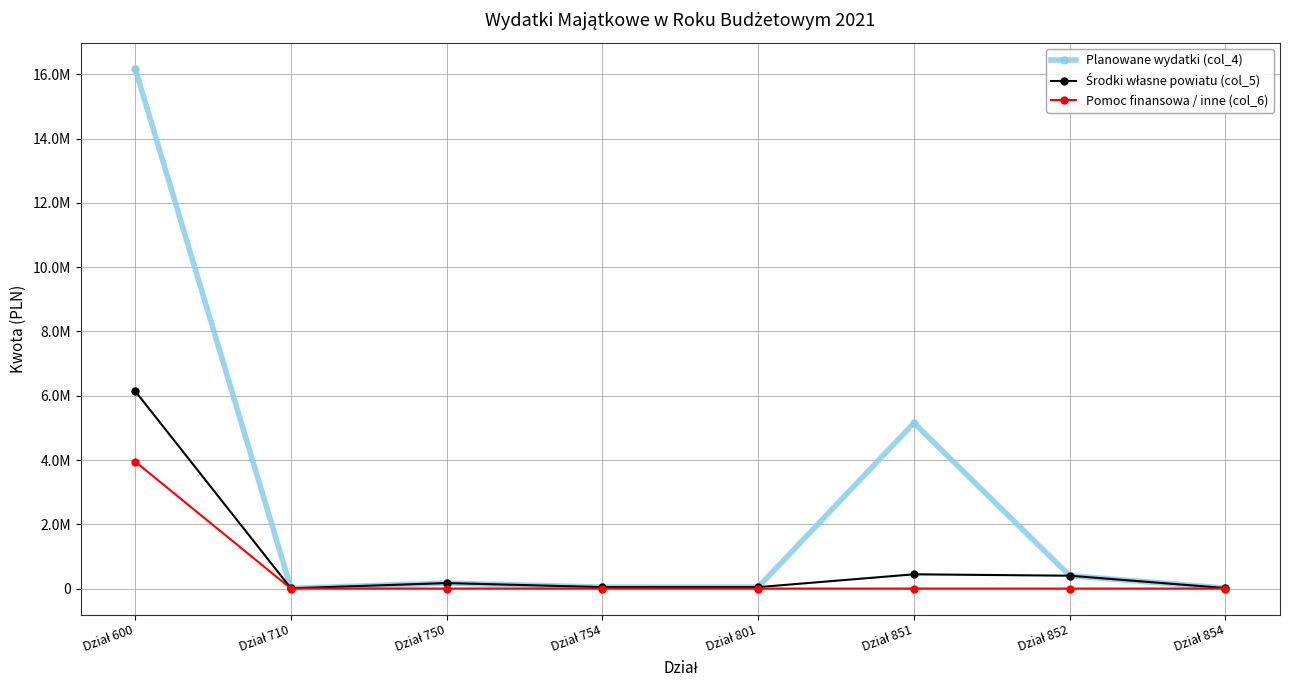

Is this an area chart (filled region under the line)?

No